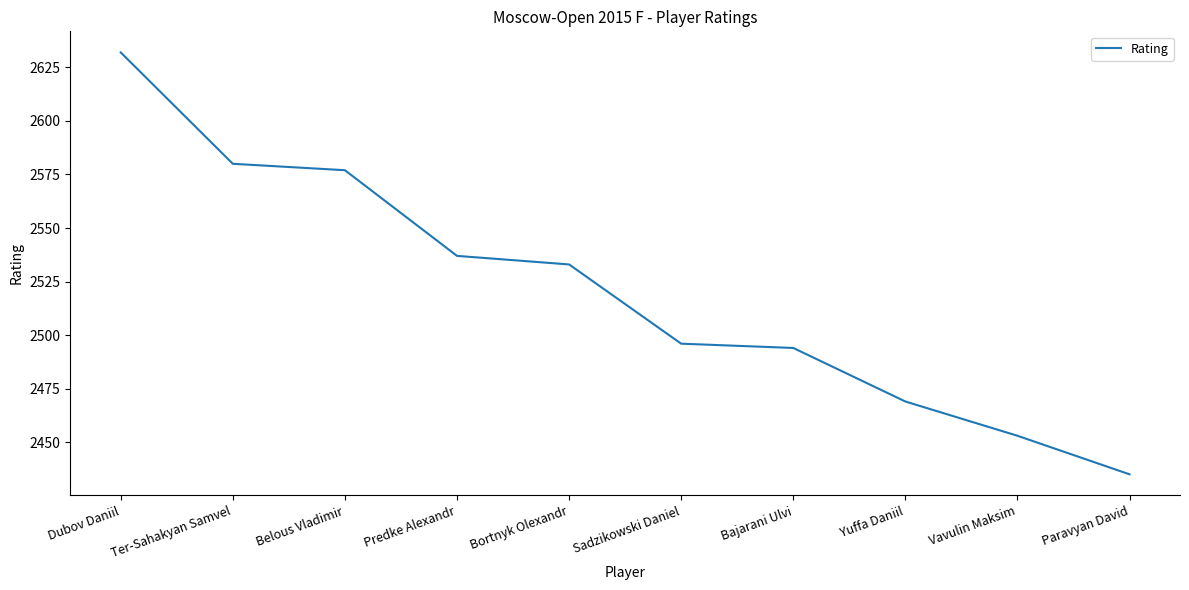

What is the average value?

2521